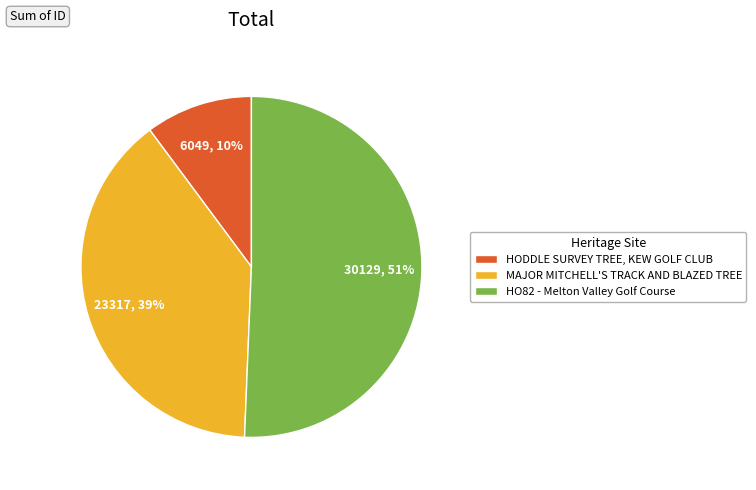

The HODDLE SURVEY TREE, KEW GOLF CLUB slice represents 1% of the pie. True or false?

False